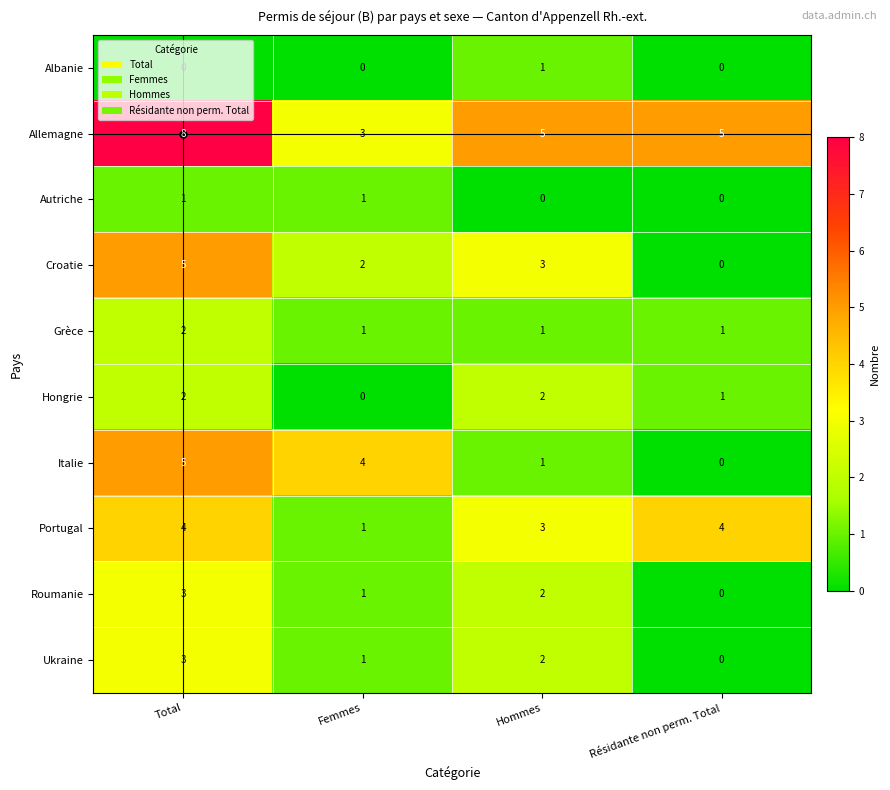

Which series changed the most between Total and Femmes?

Allemagne